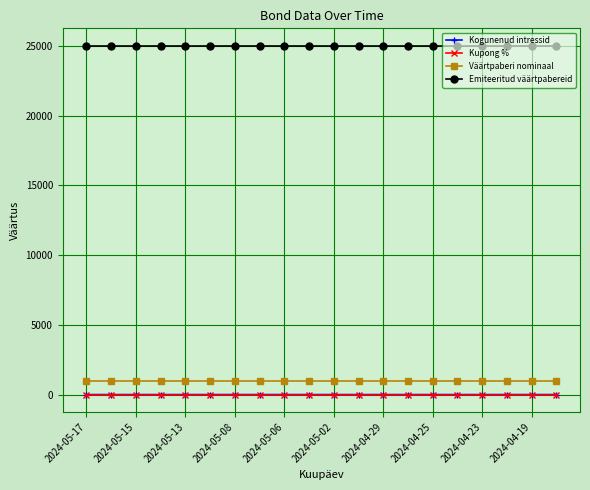

At how many categories does at least one series exceed 4003?

20